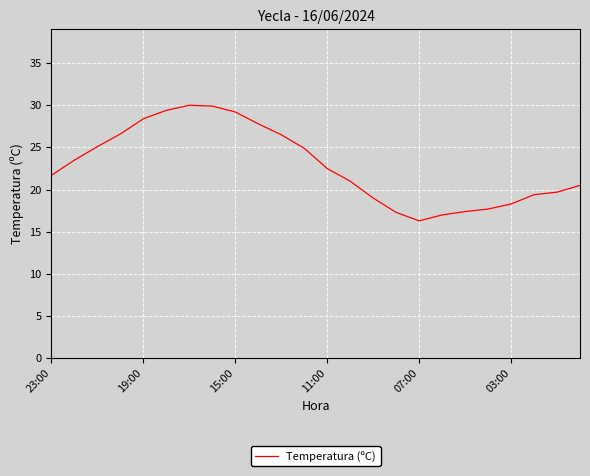

What is the smallest value displayed?

16.3